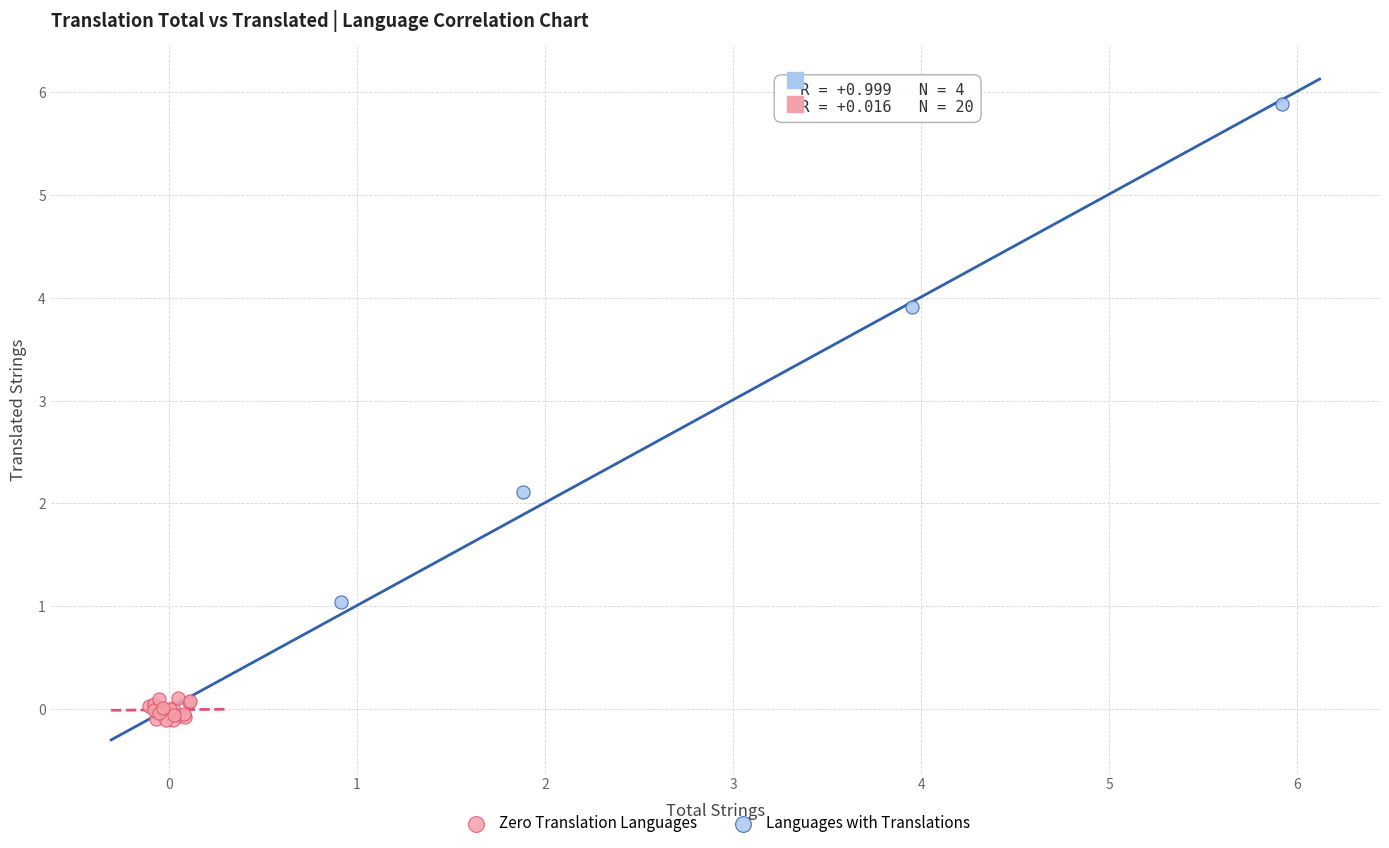

Which series contains the lowest Y value?

Zero Translation Languages